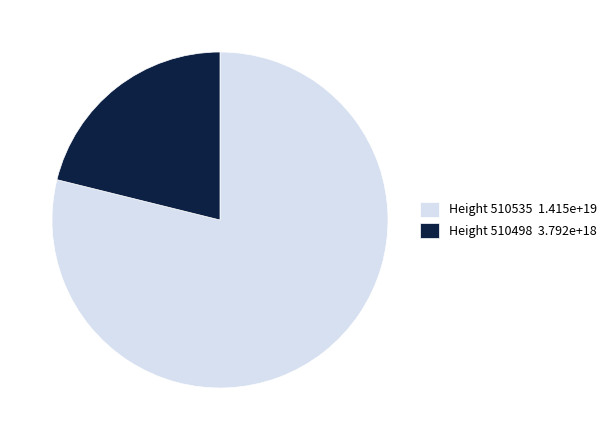

Rank the categories by value from highest to lowest.

Height 510535 1.415e+19, Height 510498 3.792e+18